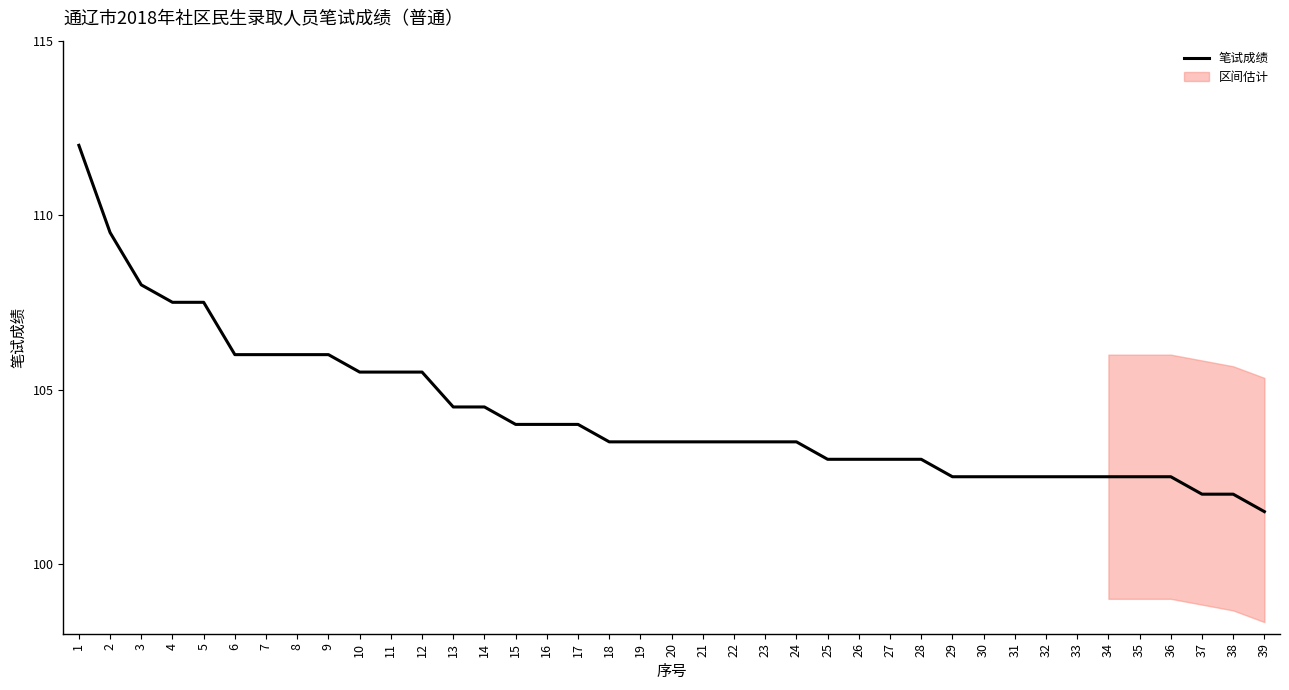

How many lines are shown in the chart?

1